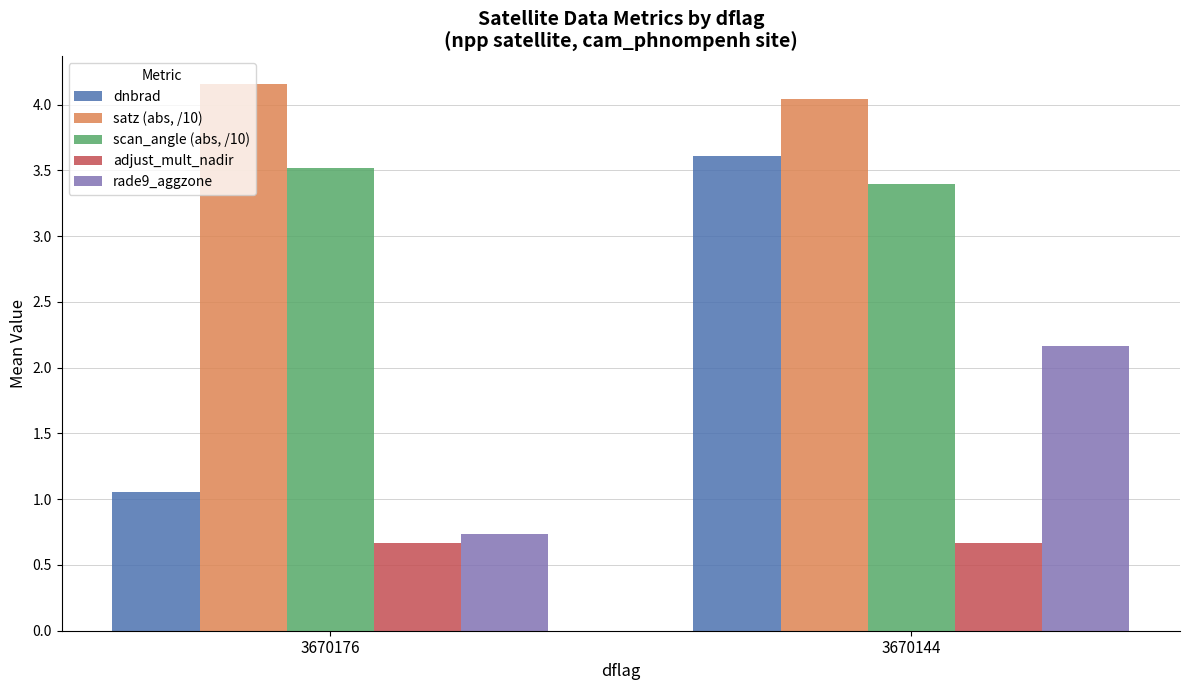

At how many categories does at least one series exceed 3?

2